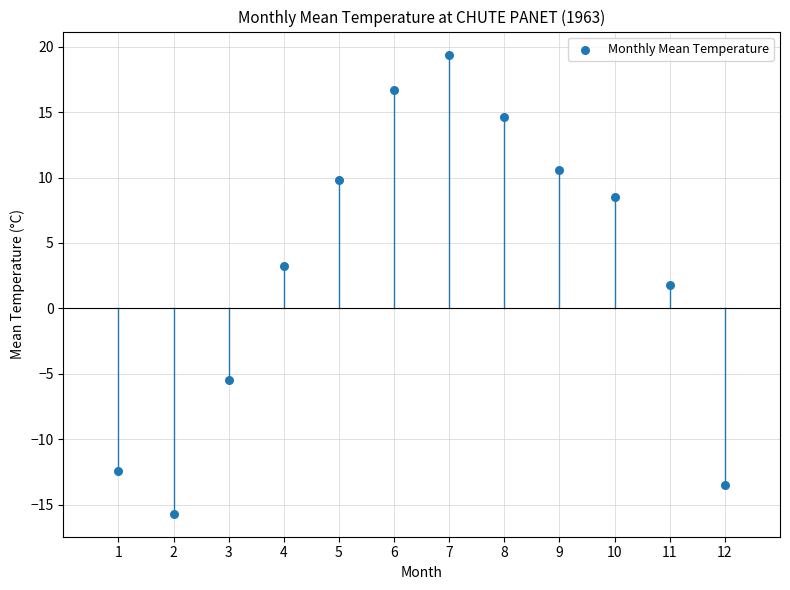

What Y value in the scatter plot is closest to 1?

1.8